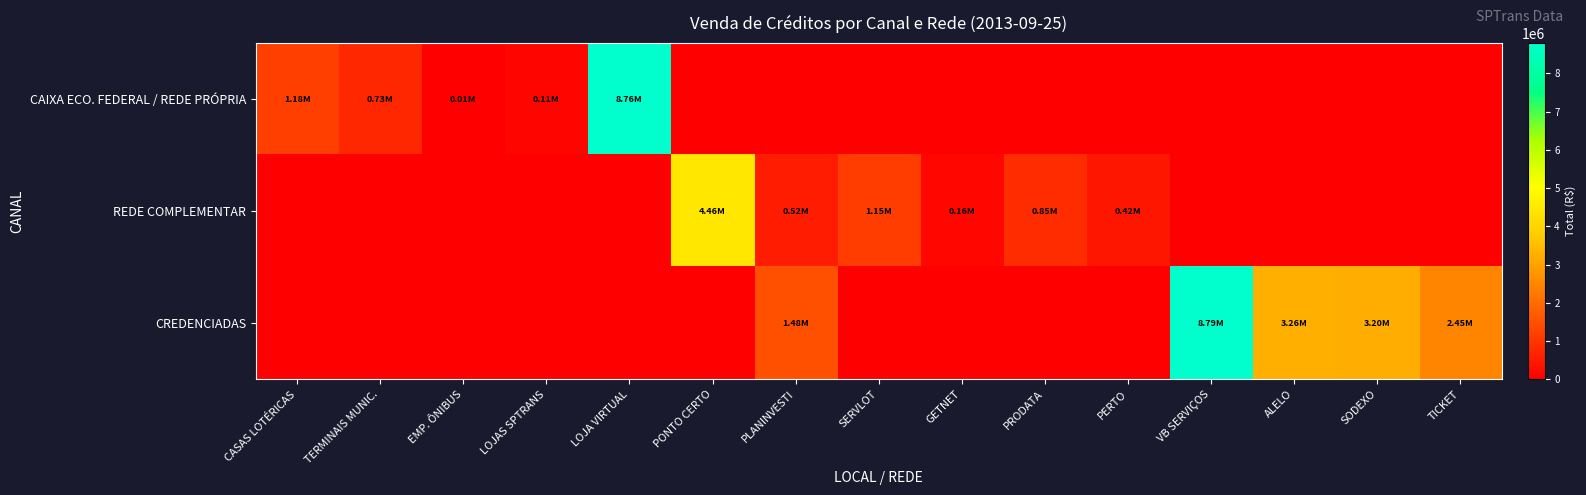

At how many categories does at least one series exceed 1464433?

7